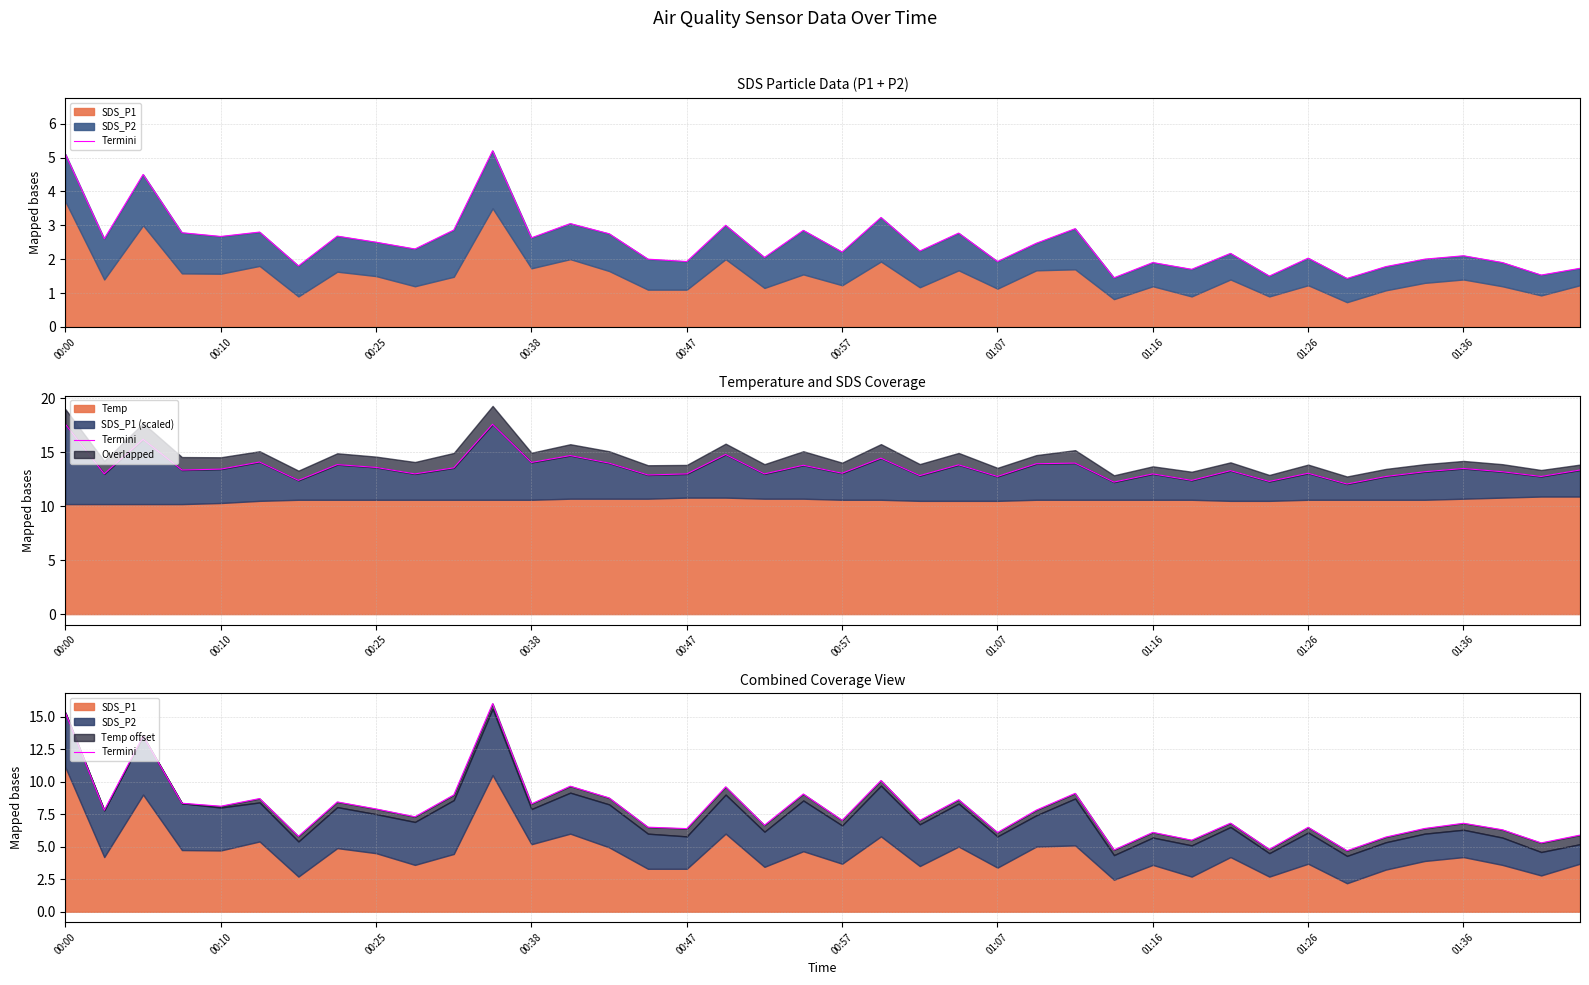

The chart shows a value of 5.6 at 00:10. True or false?

False